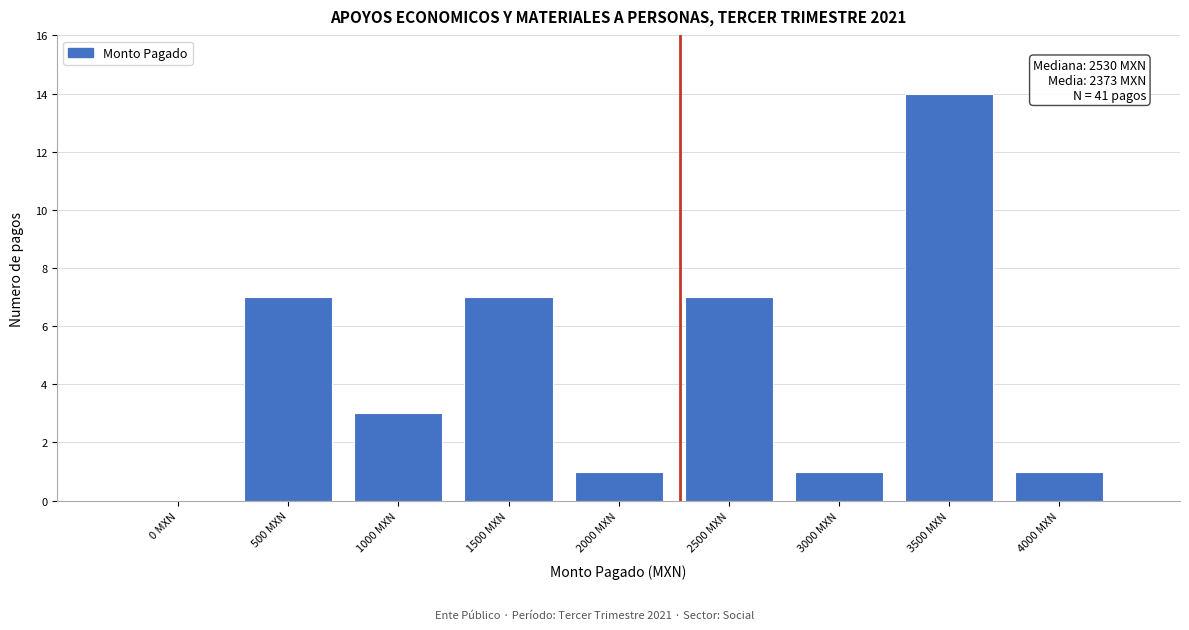

Reading right to left, what are all the values shown in this chart?

4000 MXN=1	3500 MXN=14	3000 MXN=1	2500 MXN=7	2000 MXN=1	1500 MXN=7	1000 MXN=3	500 MXN=7	0 MXN=0